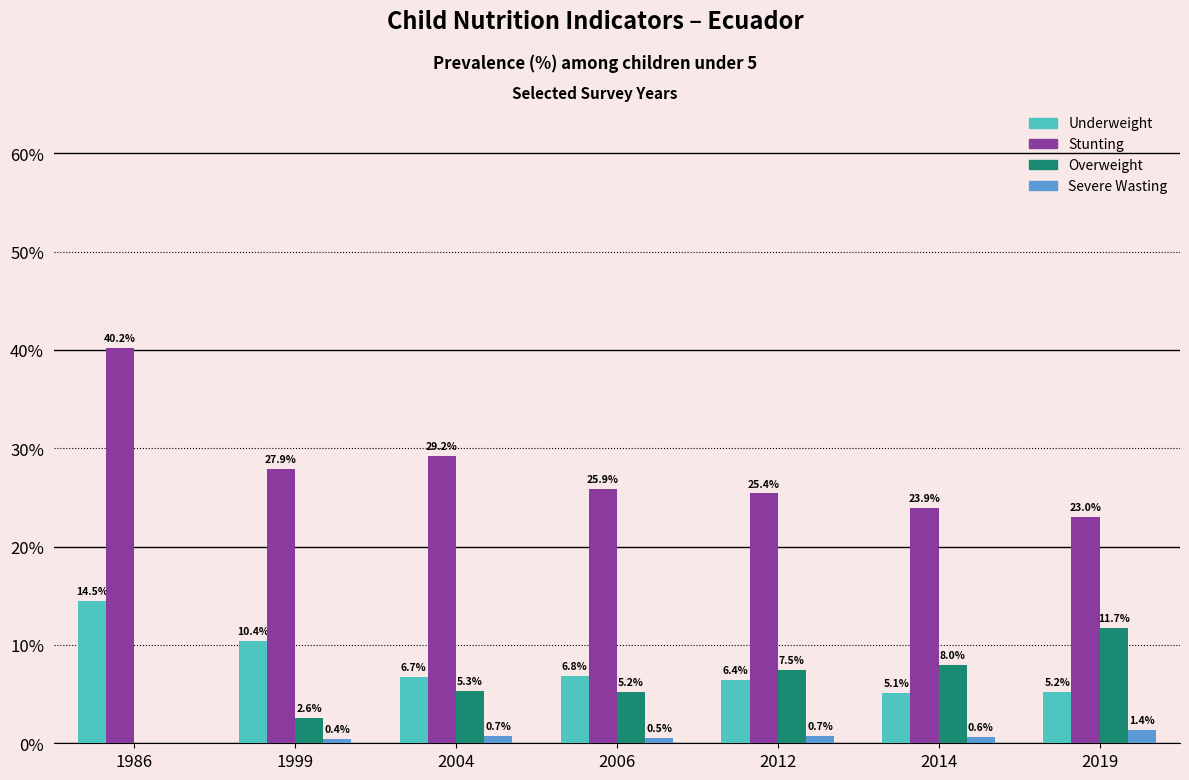

Between 1999 and 2014, which series saw the biggest shift?

Overweight